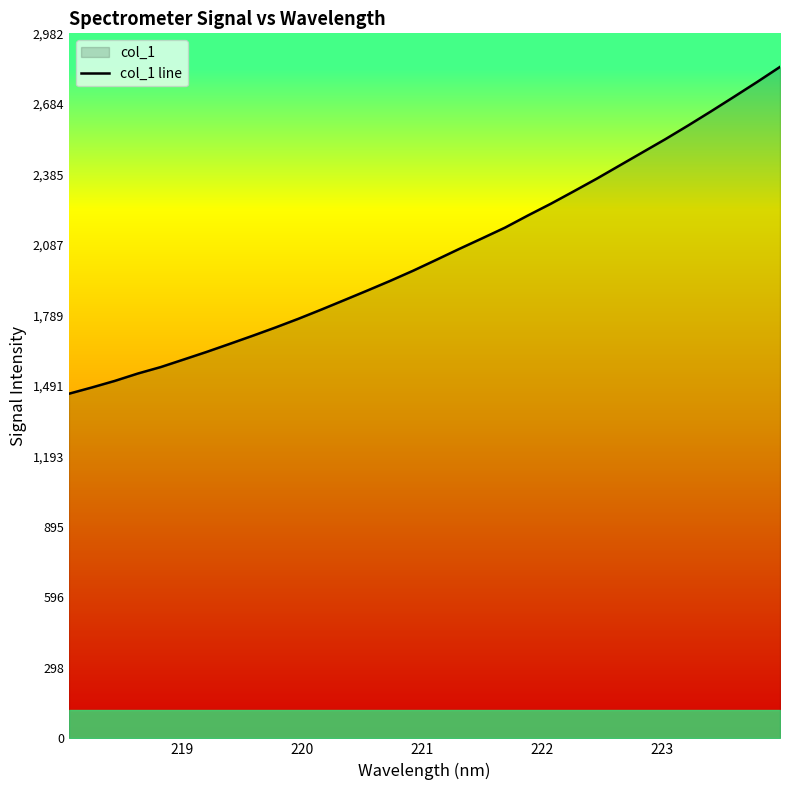

What is the difference between the maximum and minimum values?

1382.2